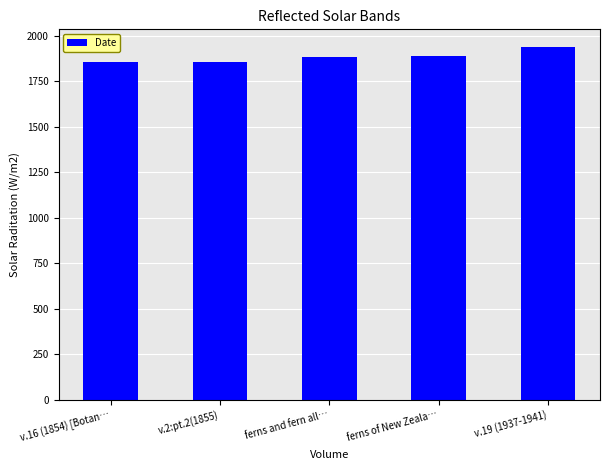

True or false: the data shows 1855 at v.2:pt.2(1855).

True